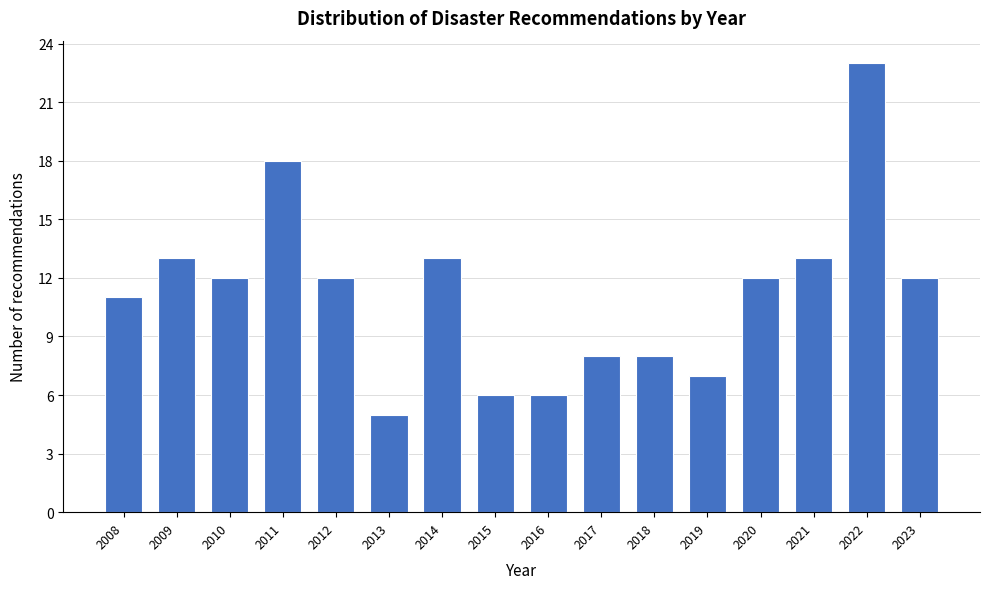

Reading left to right, list all the values displayed in this chart.

11	13	12	18	12	5	13	6	6	8	8	7	12	13	23	12